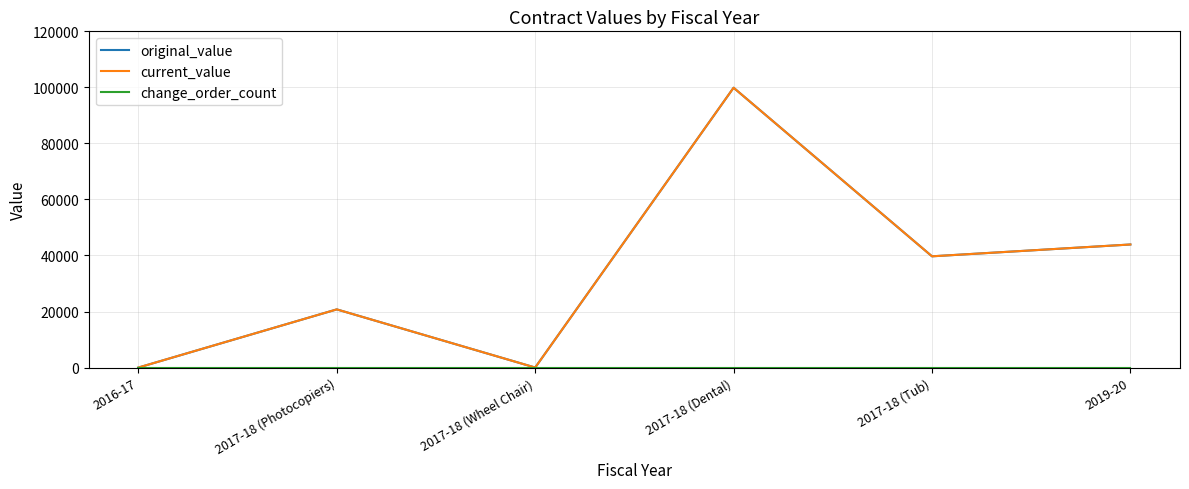

What is the sum of all original_value values?

204247.2